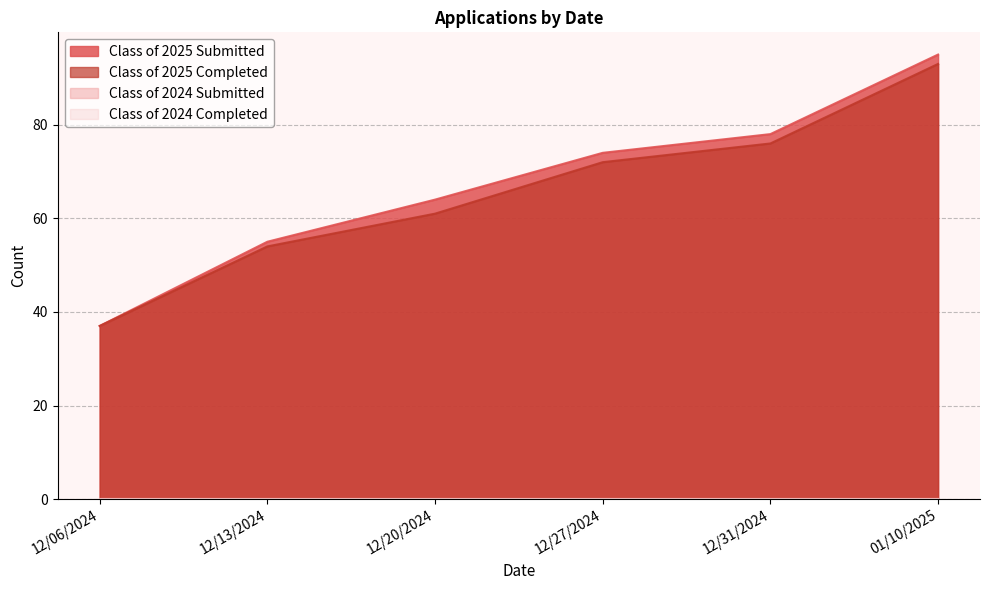

Rank the series at 12/06/2024 from highest to lowest value.

Class of 2025 Submitted, Class of 2025 Completed